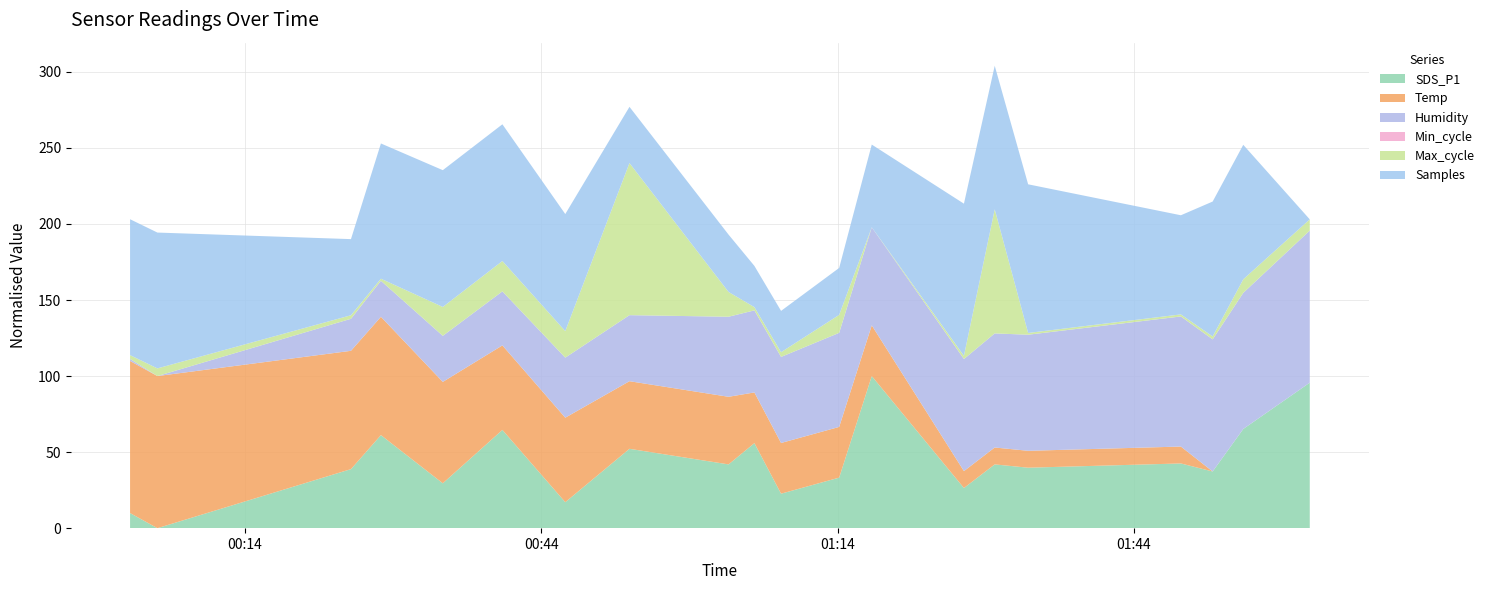

What is the highest value of the SDS_P1 series?

100.0